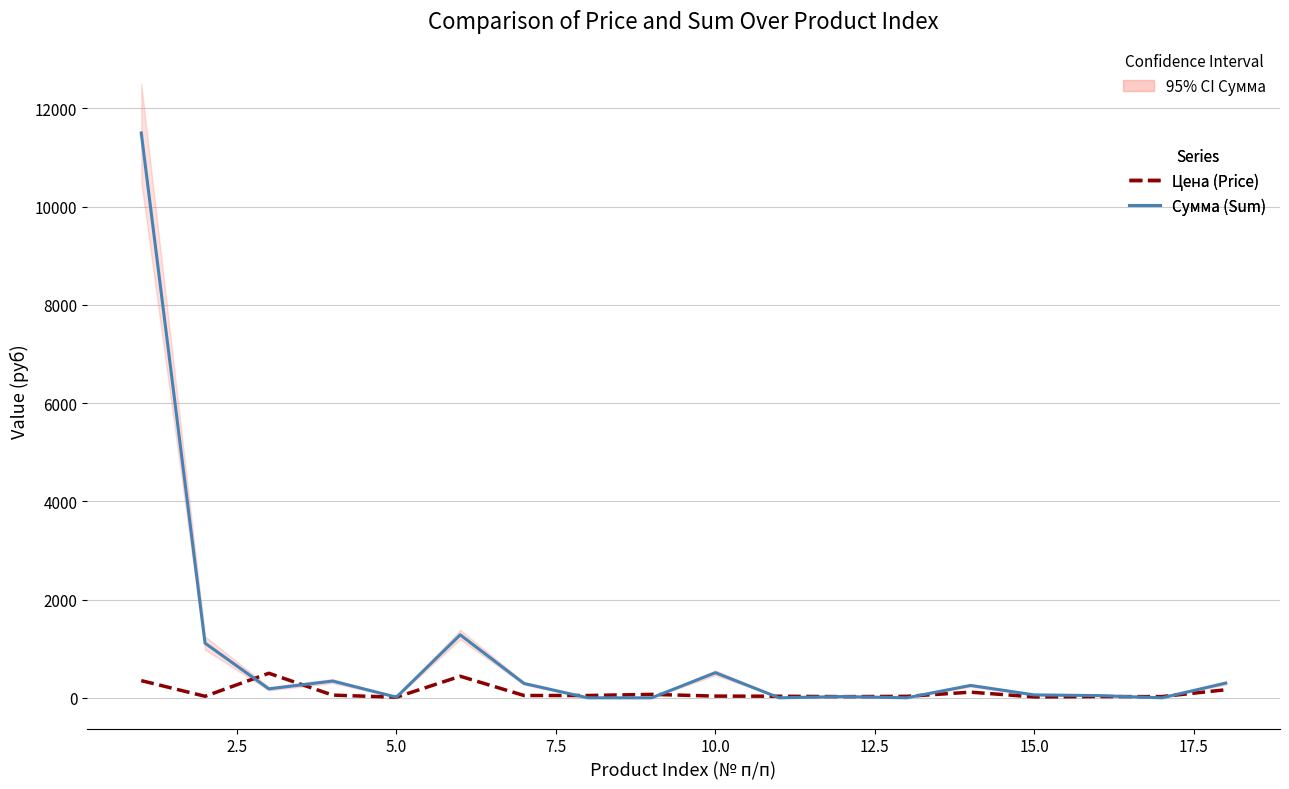

Is the value of Сумма (Sum) at 7.5 greater than the value of Цена (Price) at 15?

Yes